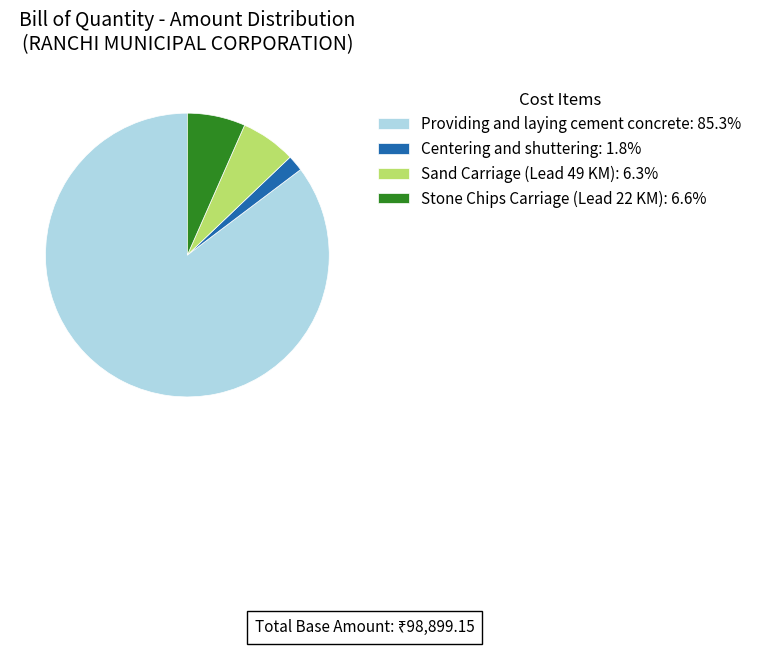

What is the ratio of the value at Stone Chips Carriage (Lead 22 KM): 6.6% to the value at Centering and shuttering: 1.8%?

3.6